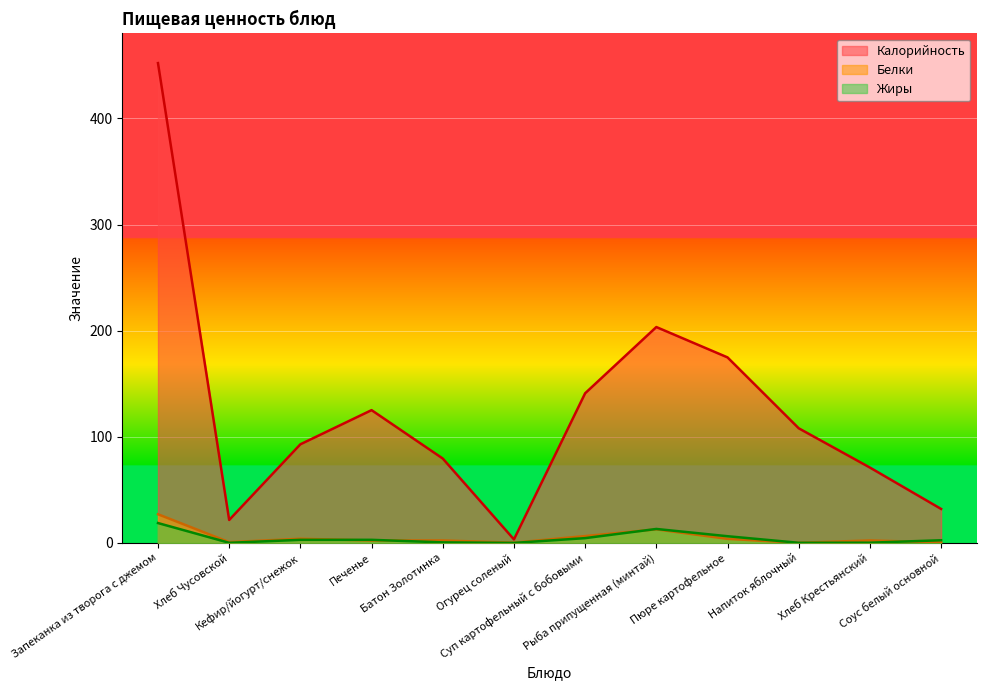

What is the greatest value displayed?

452.1